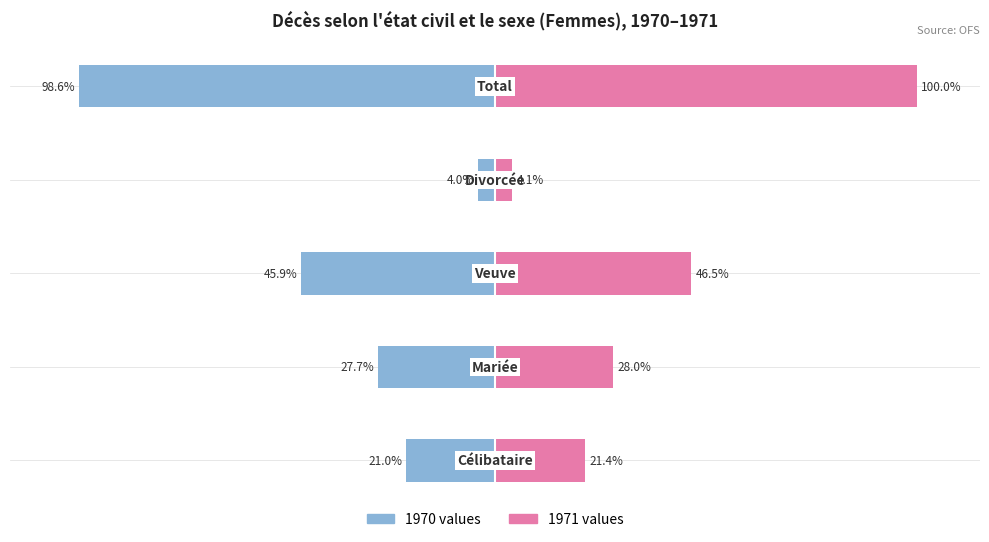

What is the value of the 1971 values bar at the 1st from the left?

21.4